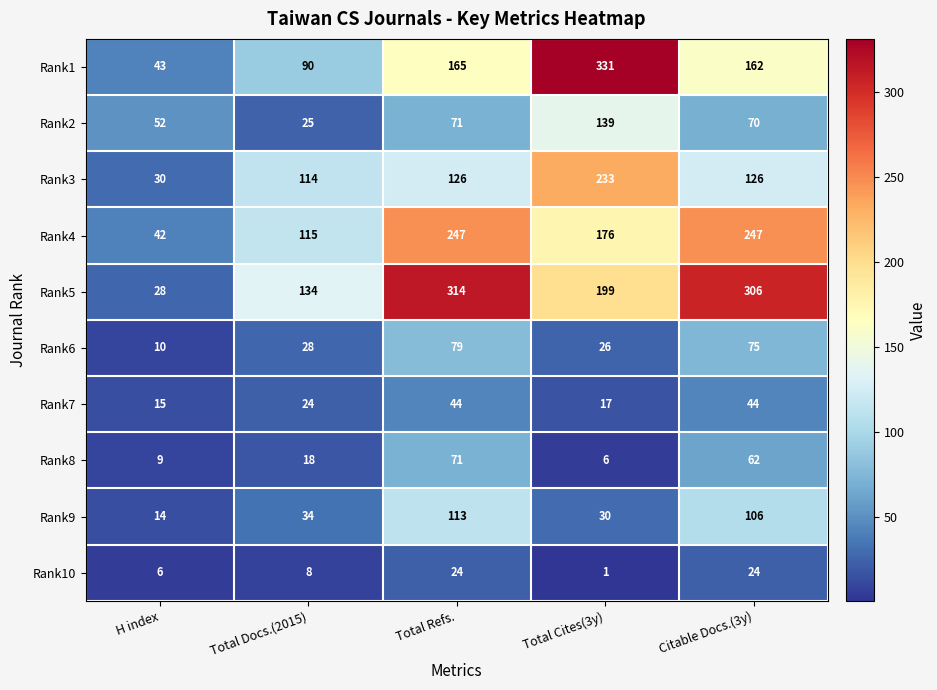

What is the maximum value shown in the chart?

331